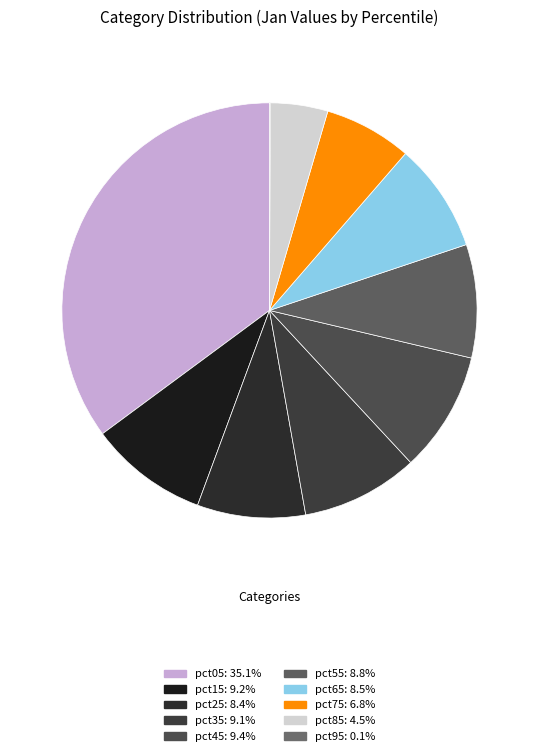

What percentage is NOT represented by pct55?

91.2%